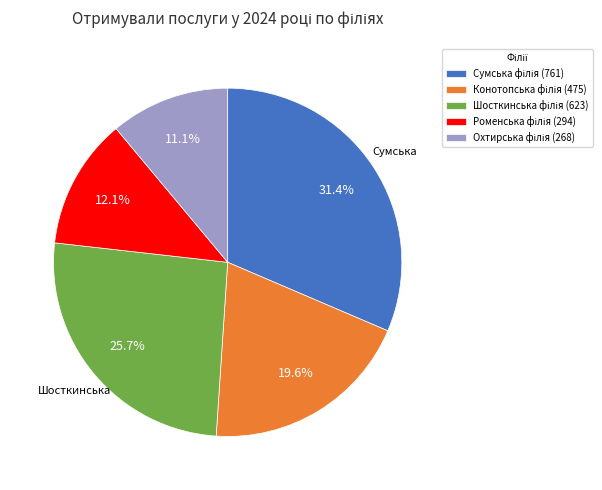

Is there a majority slice in this chart?

No